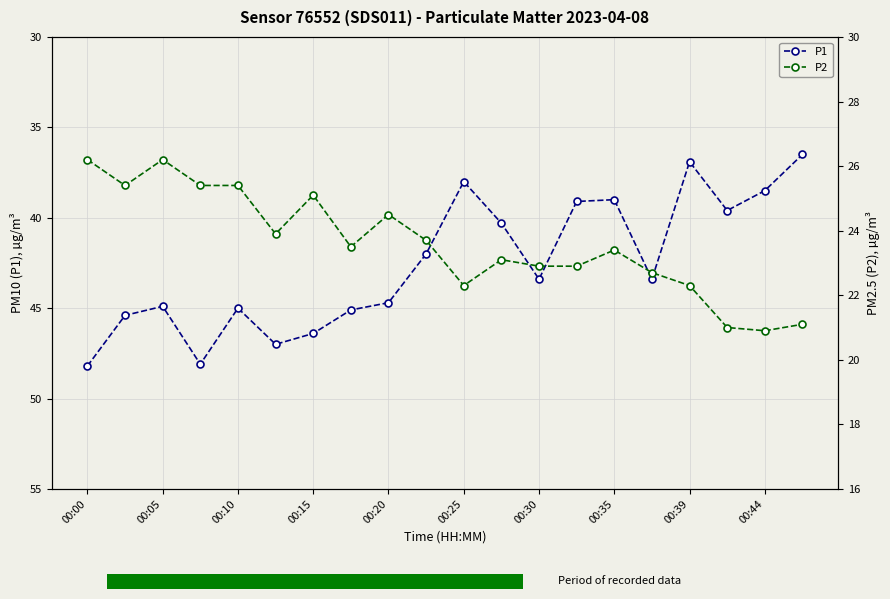

Rank the series by their average value, from lowest to highest.

P2, P1